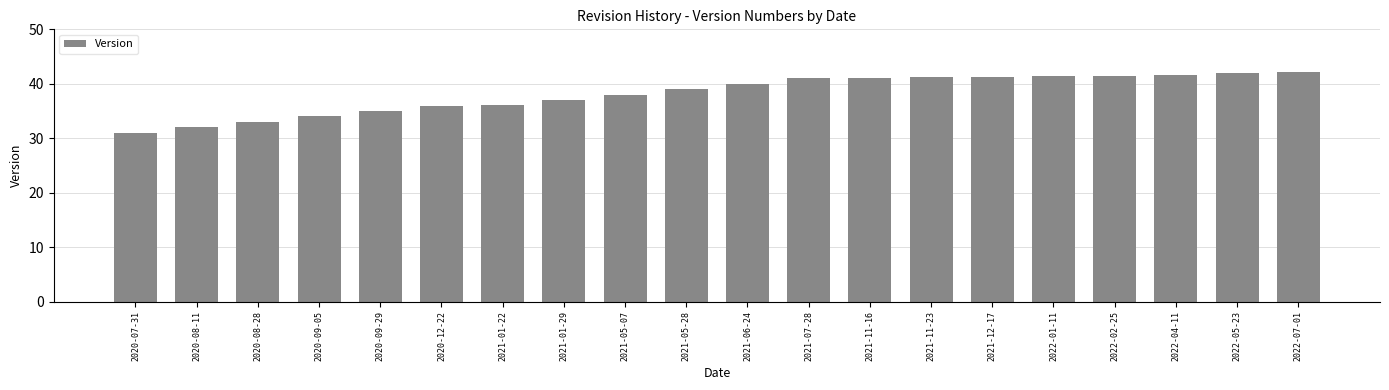

What is the change in value from 2021-06-24 to 2022-04-11?

+1.6